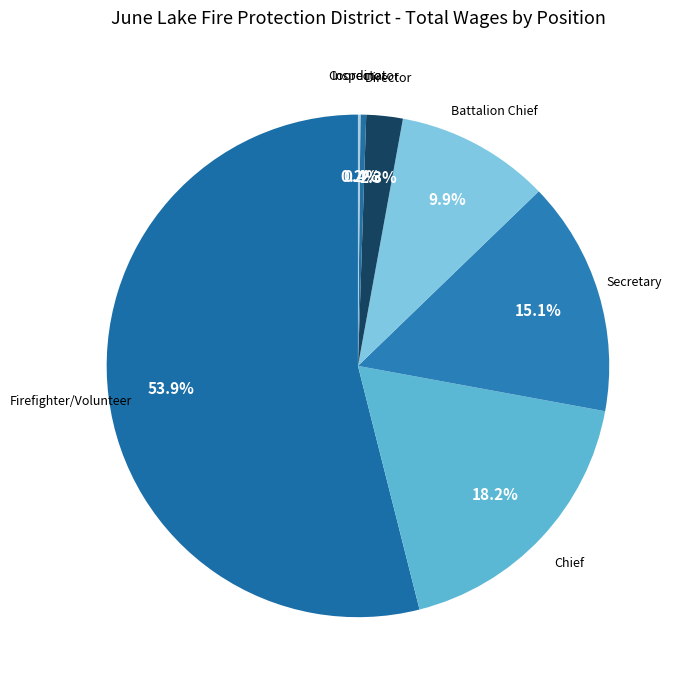

Between Chief and Director, which is larger?

Chief